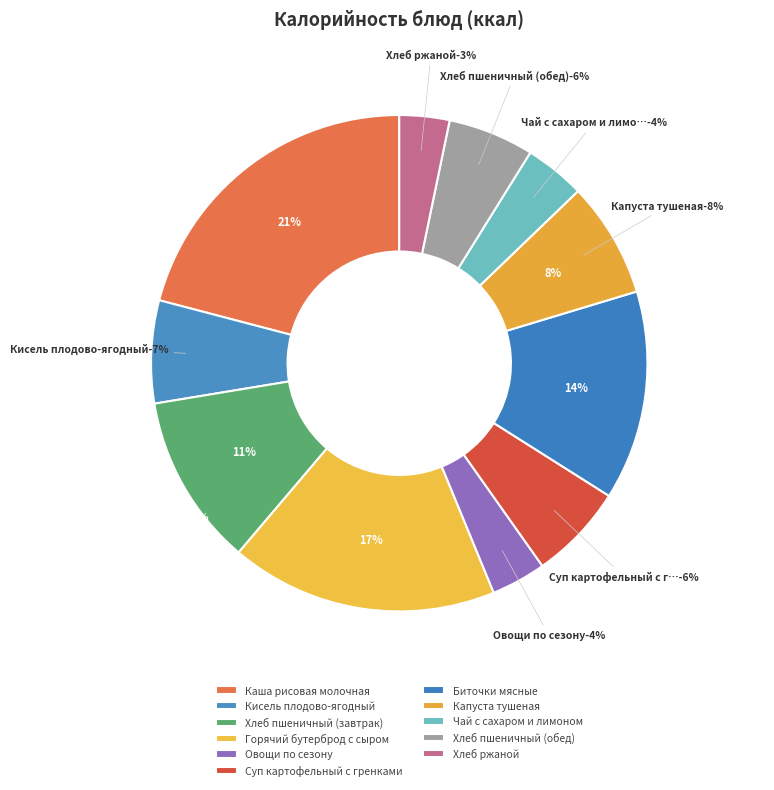

To the nearest percent, what is the difference between the largest and smallest slice percentages?

18%